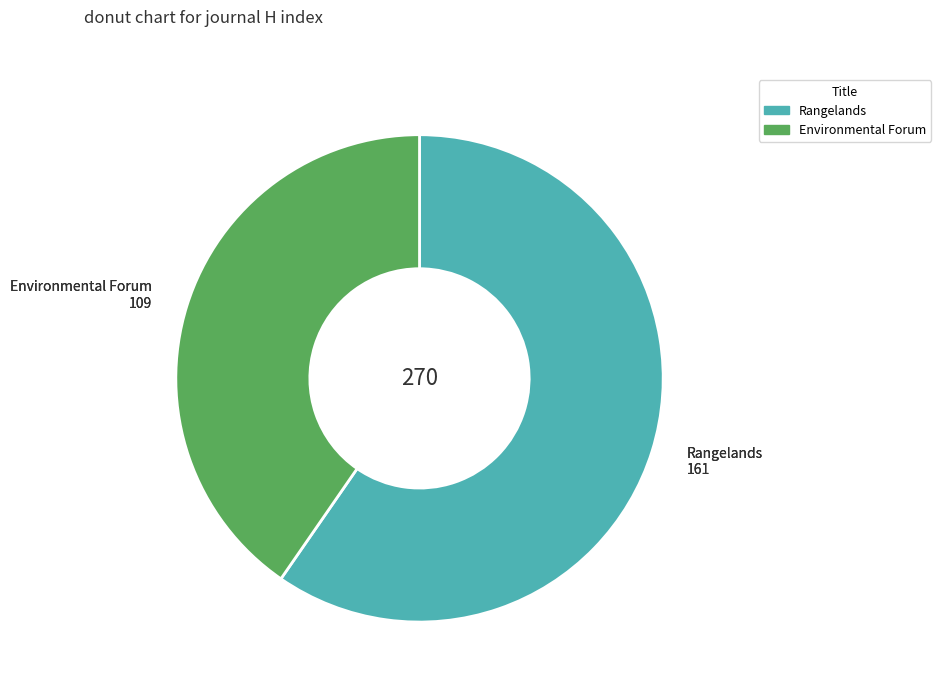

Count the number of slices in the pie.

2